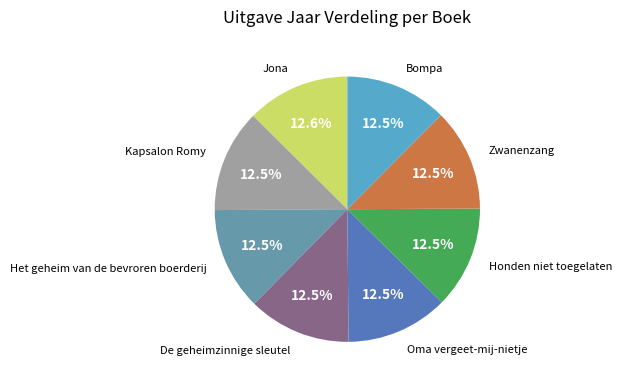

Is there any slice that represents more than half of the pie?

No